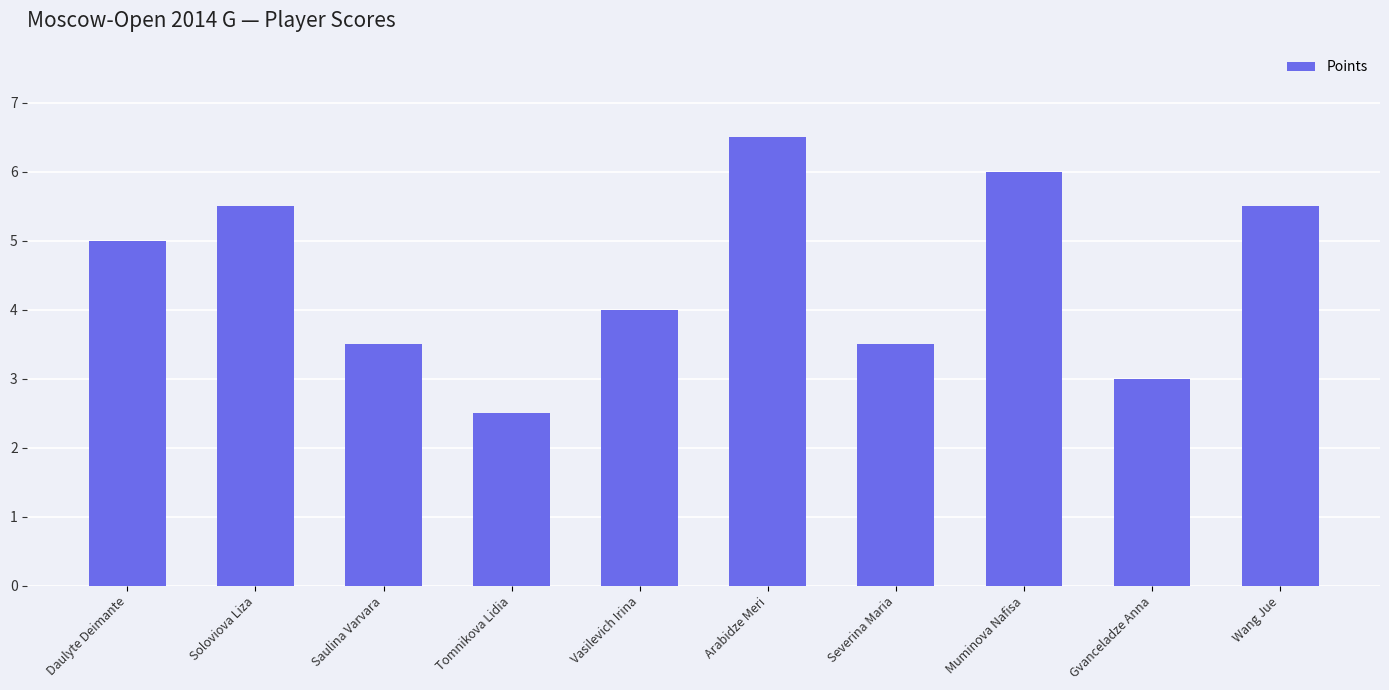

Count the number of categories in the chart.

10